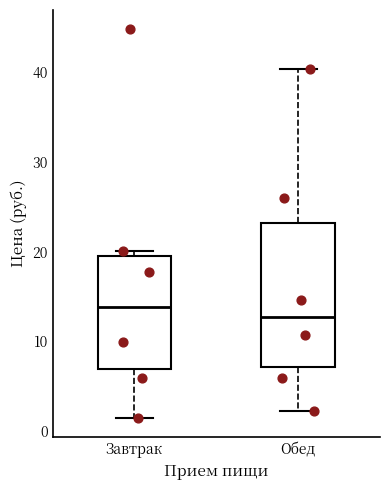

Reading left to right, transcribe this box plot: for each box, give where its median line is, the range the box spans, and where its two whiskers end, as read against the y-axis. The values are not printed on the chart, so give them approximately, as read against the axis.

Завтрак: median 14, box 7 to 20, whiskers 1 to 20 (just above the box's upper edge)
Обед: median 13, box 7 to 23, whiskers 2 to 40